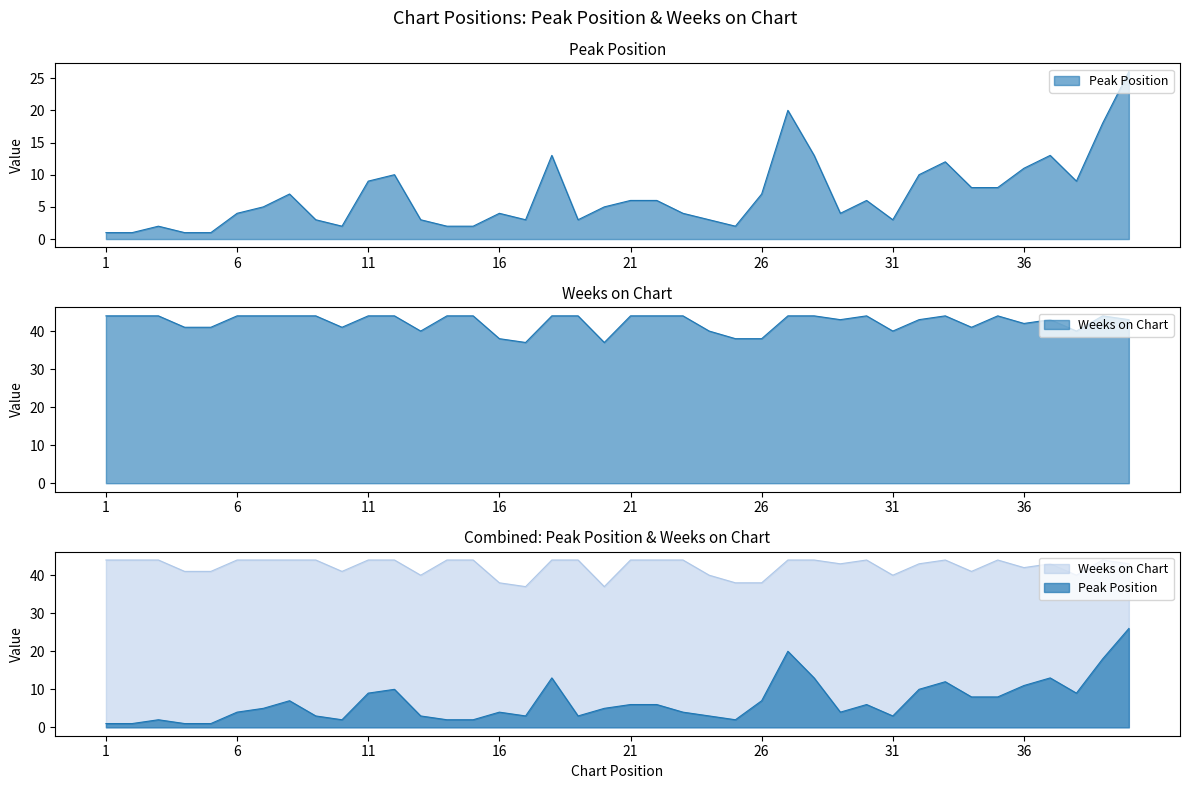

Which category has the lowest value across all series?

1